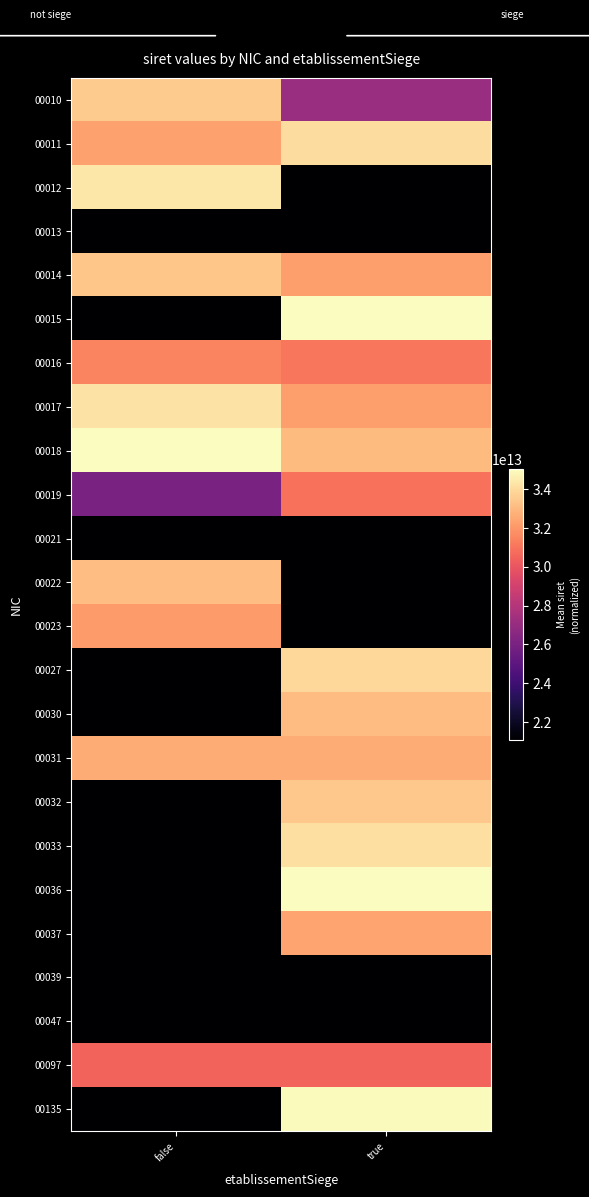

Rank the series at true from highest to lowest value.

00015, 00036, 00135, 00033, 00011, 00027, 00032, 00030, 00018, 00031, 00037, 00017, 00014, 00016, 00019, 00097, 00010, 00013, 00012, 00021, 00022, 00023, 00039, 00047